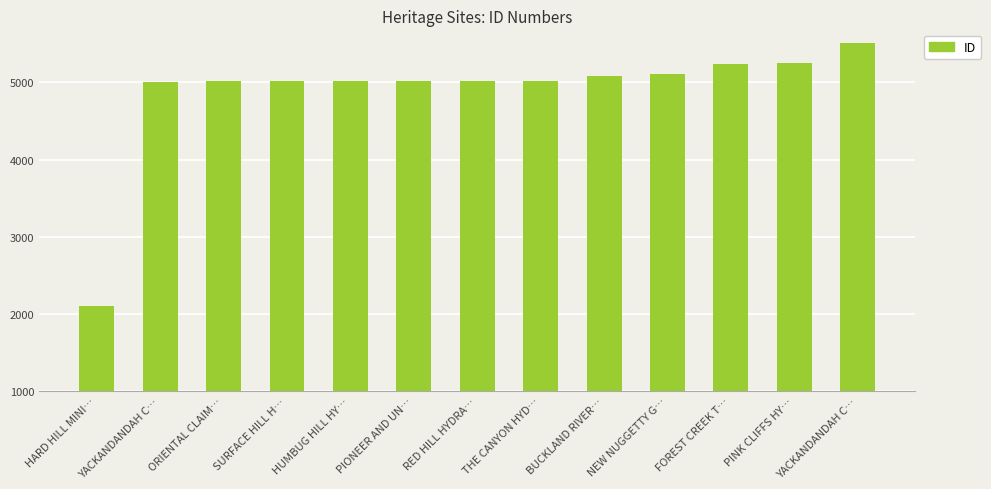

How many bars are there in total?

13